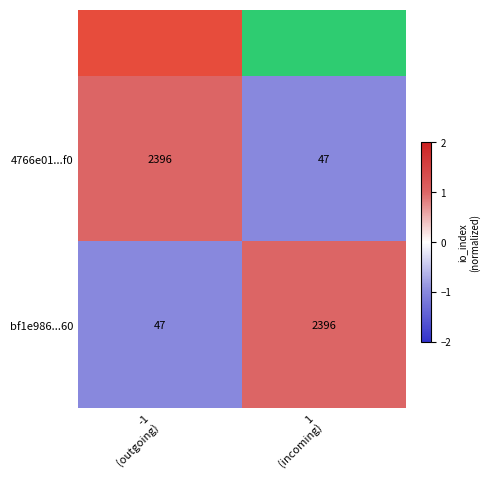

What is the difference between the maximum and minimum values in the bf1e986...60 series?

2349